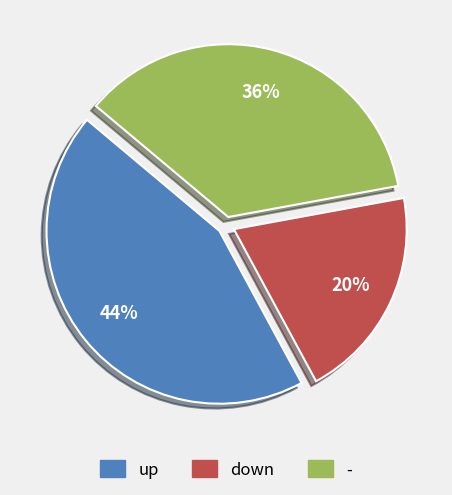

Which category has the smallest portion of the pie?

down